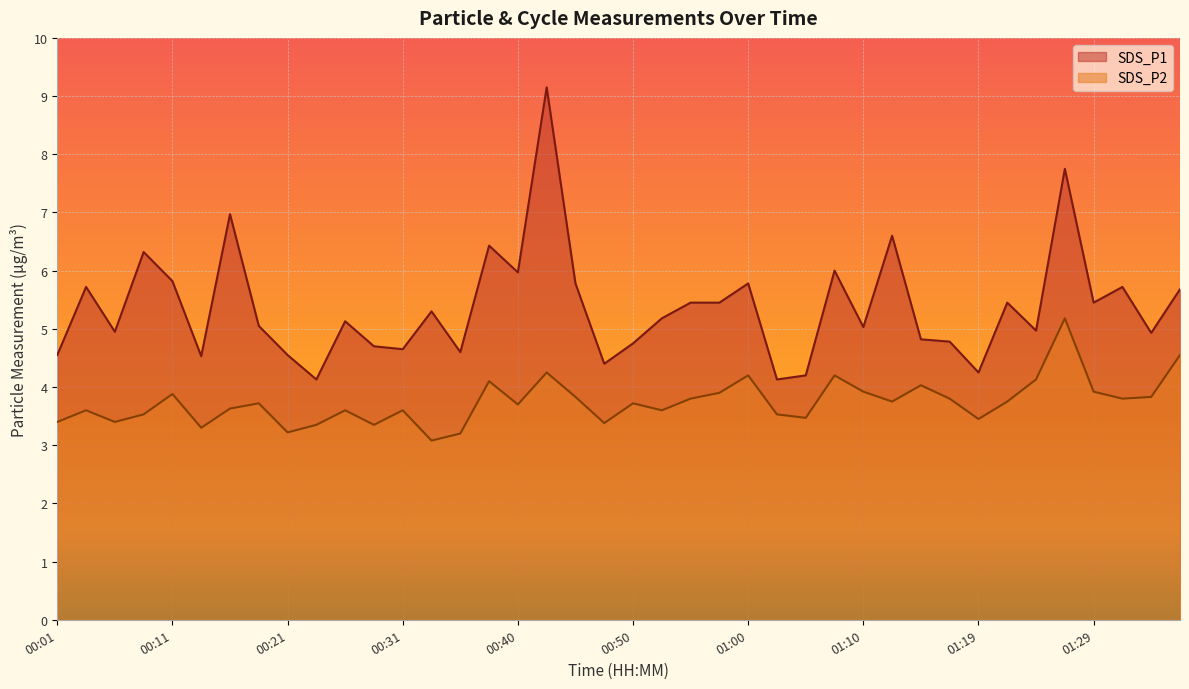

In SDS_P1, how many points are higher than both neighbors (excluding endpoints)?

13